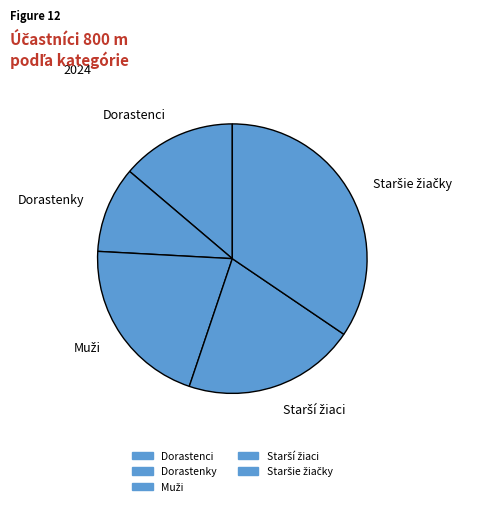

The Dorastenci slice represents 14% of the pie. True or false?

True